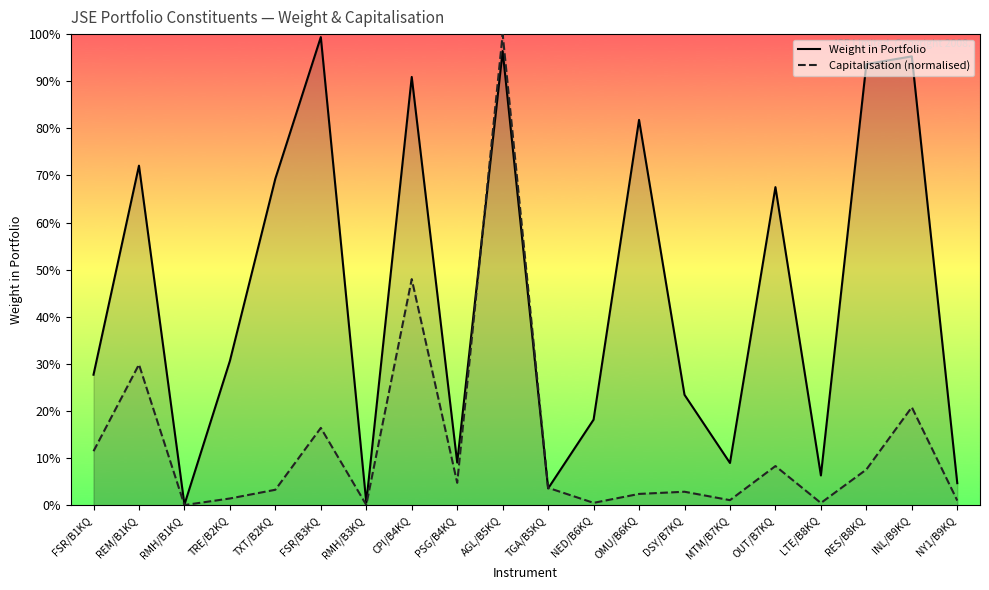

Which series has the widest spread of values?

Capitalisation (normalised)